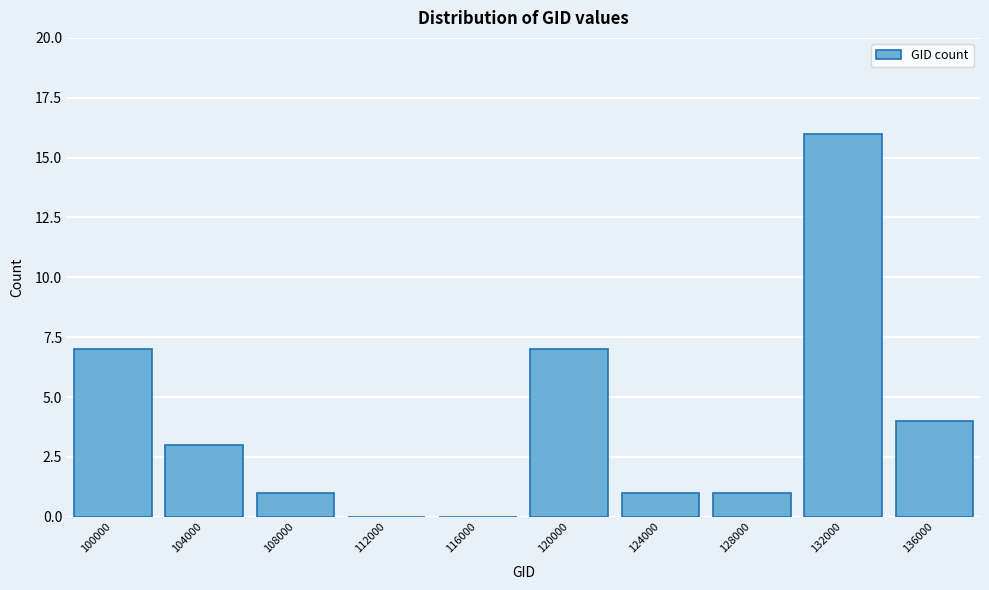

Reading left to right, extract all data points from this chart.

100000=7	104000=3	108000=1	112000=0	116000=0	120000=7	124000=1	128000=1	132000=16	136000=4